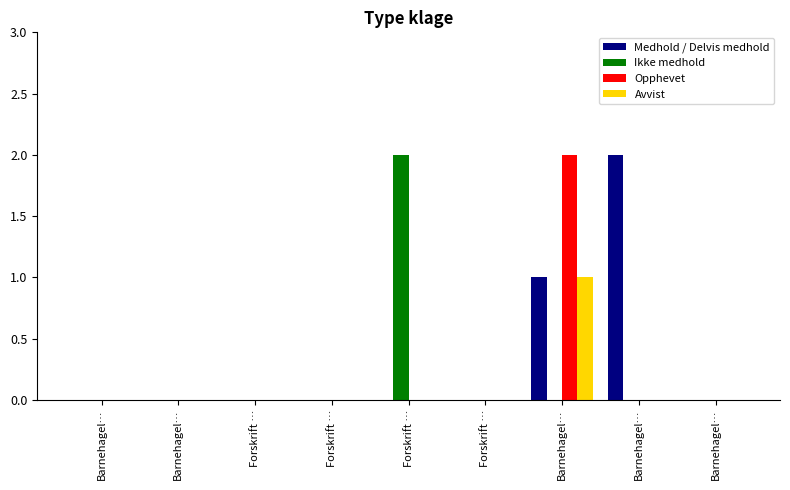

Between Barnehagel… and Barnehagel…, which is larger?

Barnehagel…